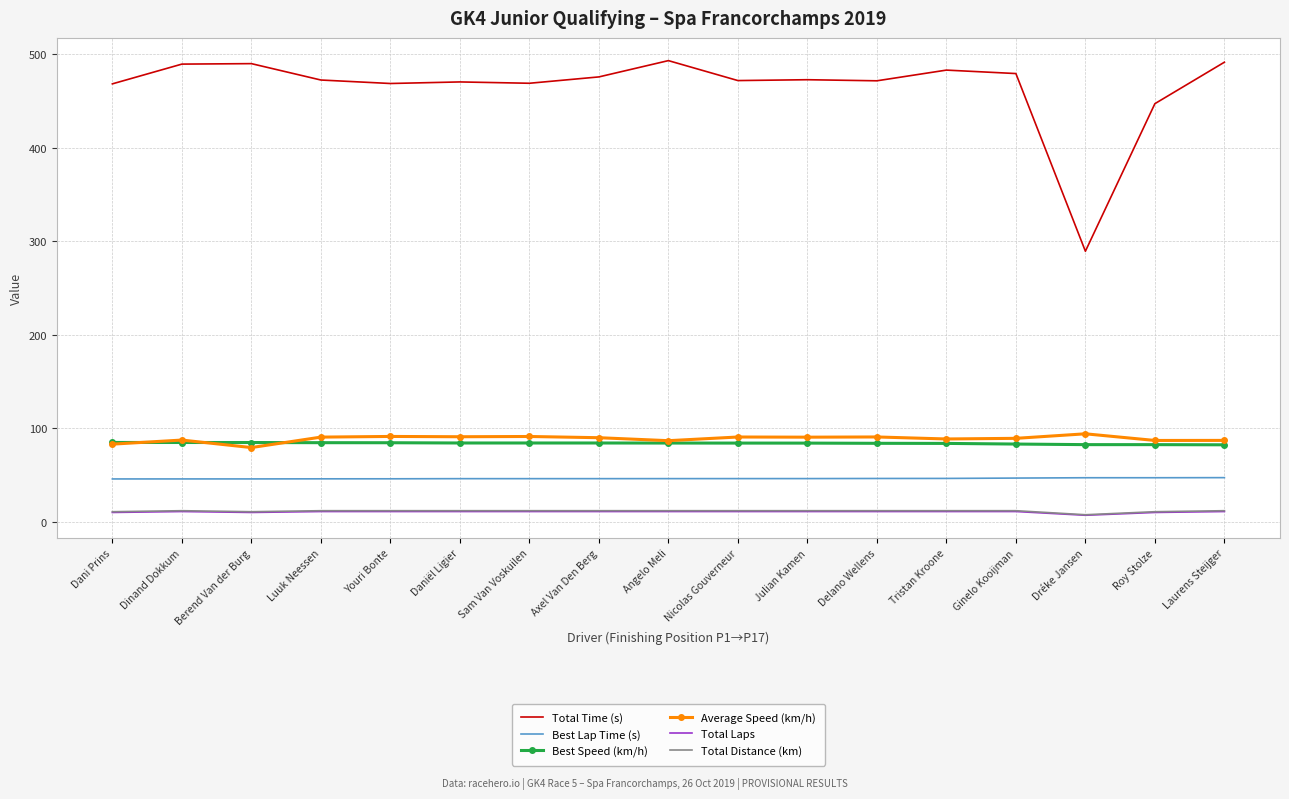

Where does the Best Lap Time (s) series first go above 46?

Daniël Ligier